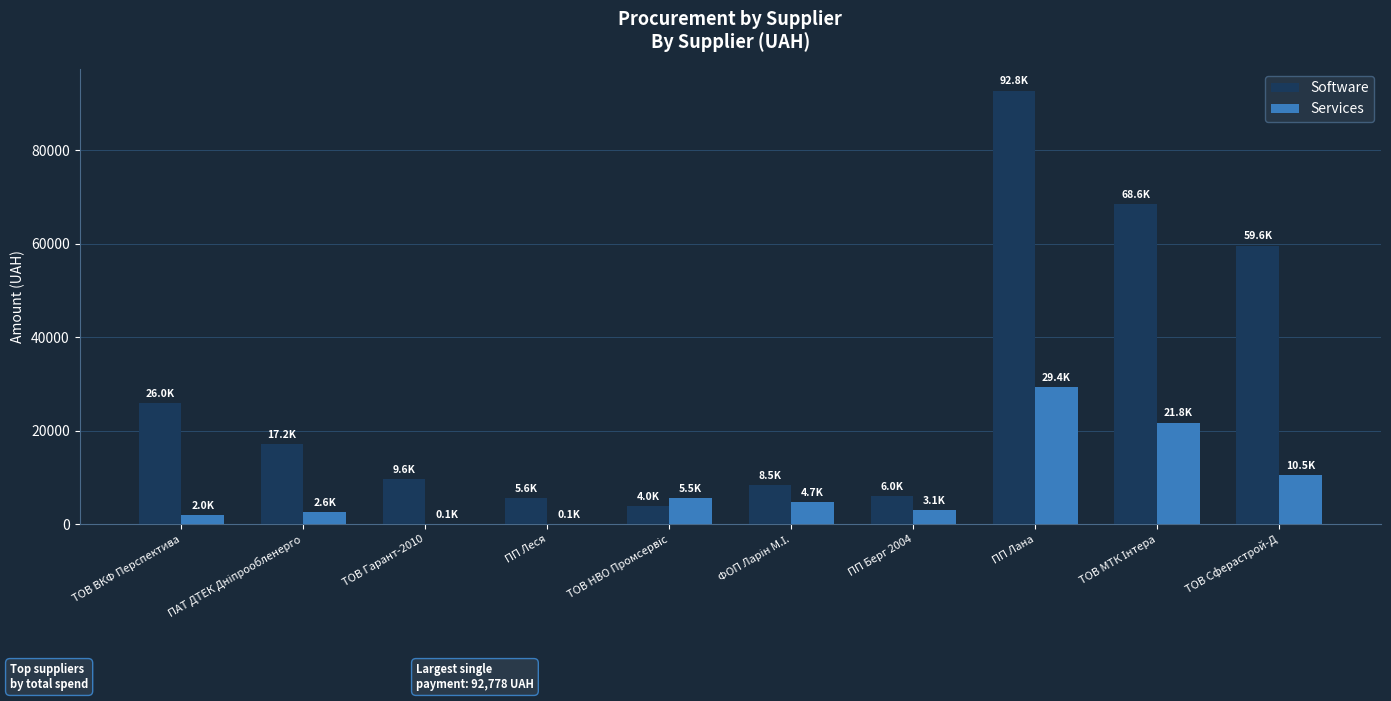

What is the greatest value displayed?

92778.0